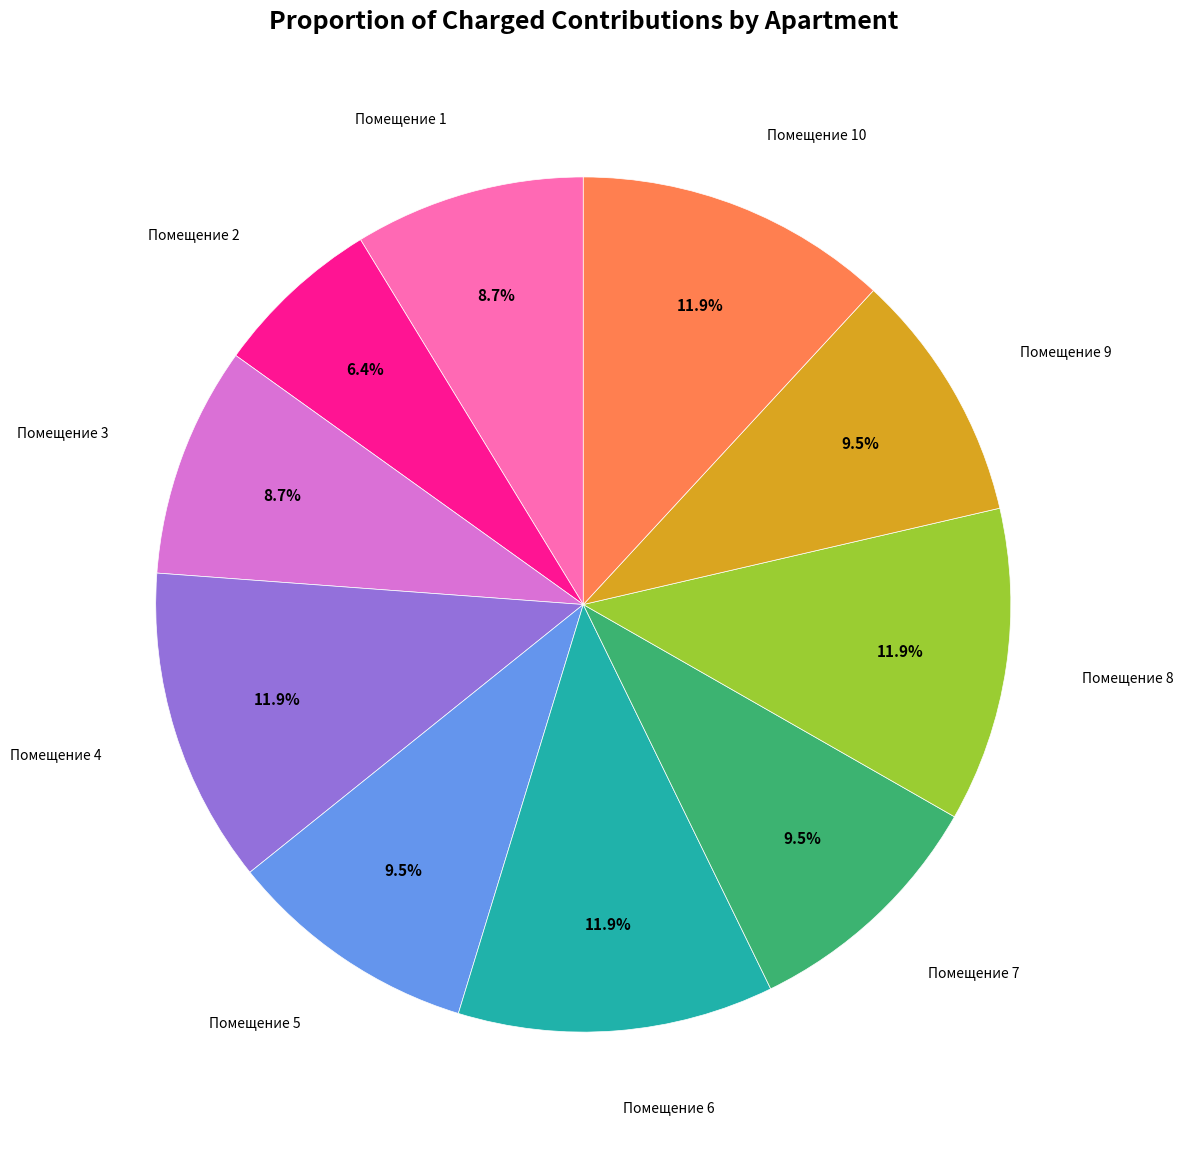

Which slice is the smallest?

Помещение 2